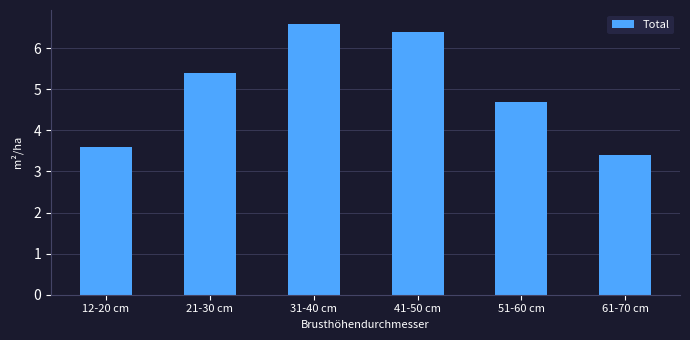

At which category does the chart reach its peak across all series?

31-40 cm